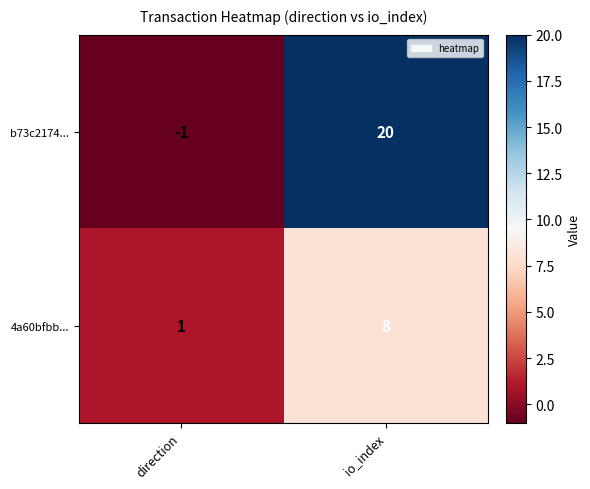

The 4a60bfbb... series shows 13 at io_index. True or false?

False